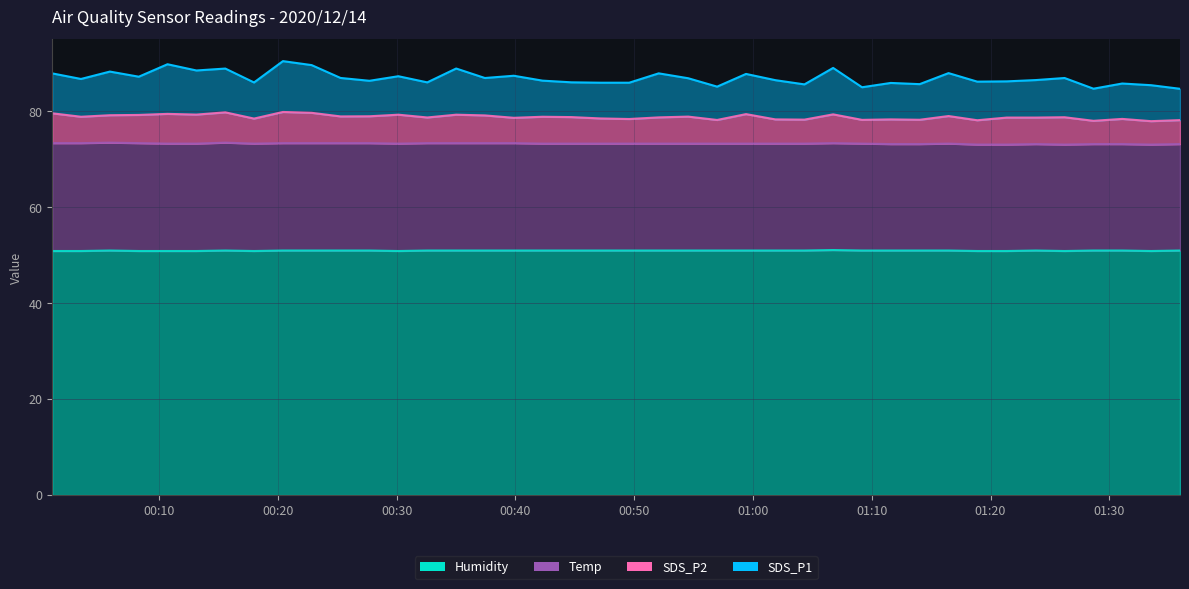

At how many categories does at least one series exceed 58?

40